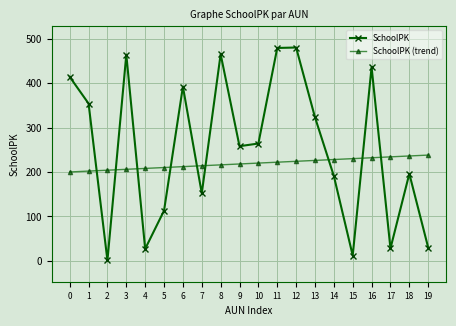

What is the greatest value displayed?

480